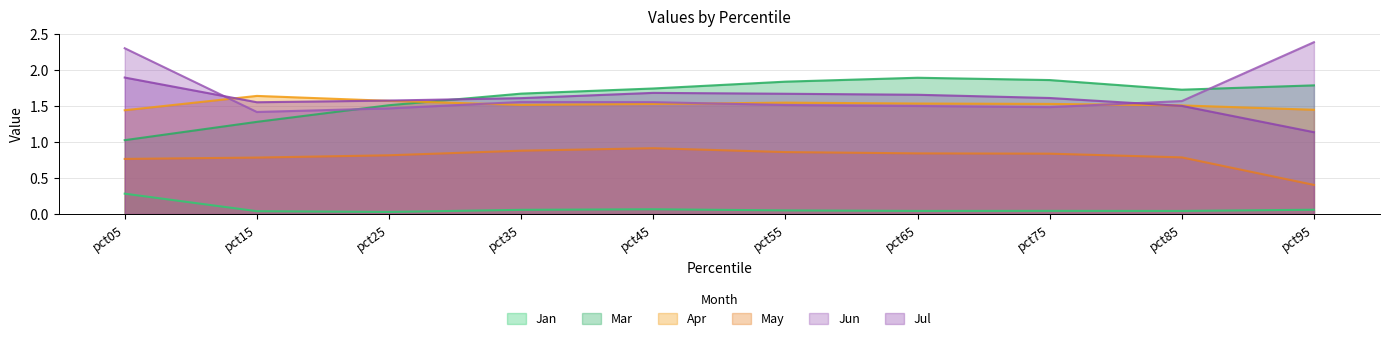

True or false: Jan and May intersect in this chart.

False